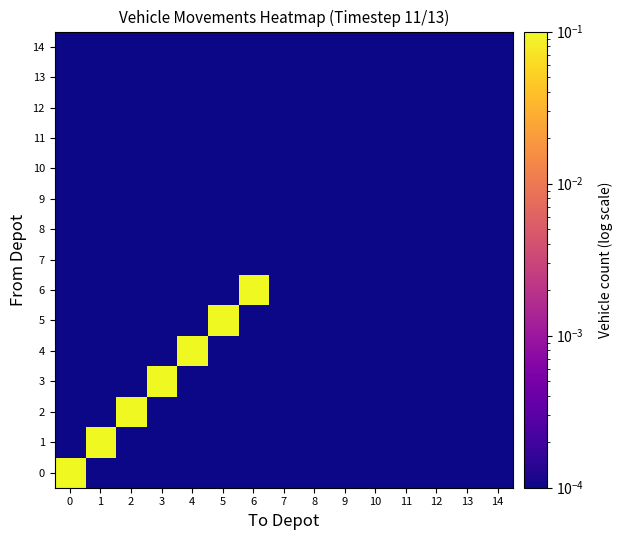

At 1, list the series in order from largest to smallest.

1, 0, 2, 3, 4, 5, 6, 7, 8, 9, 10, 11, 12, 13, 14